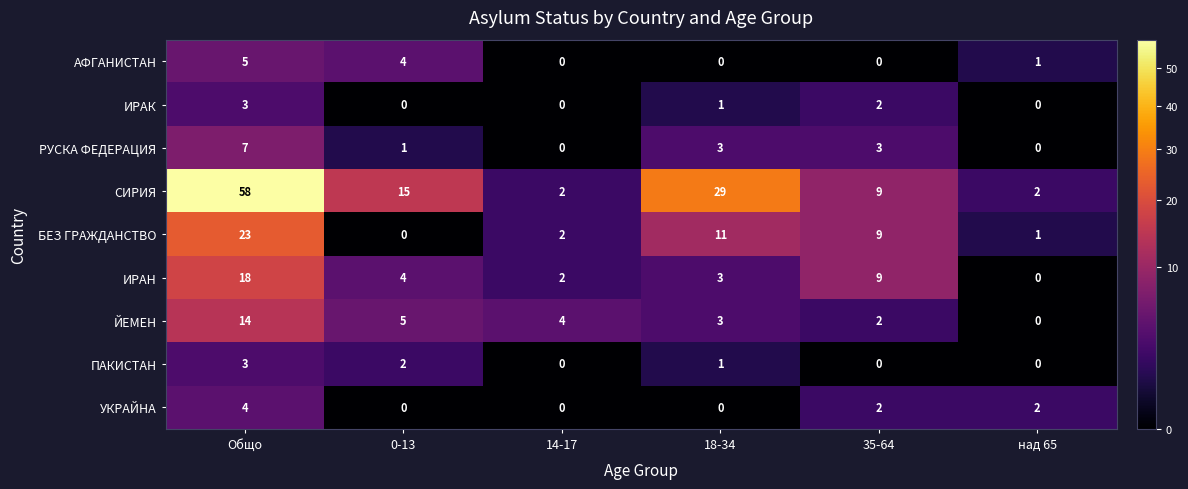

The ЙЕМЕН series shows 2 at 35-64. True or false?

True